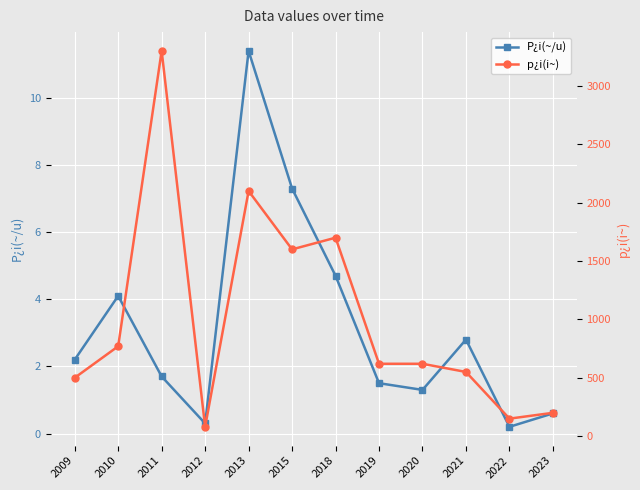

At how many categories does at least one series exceed 127?

11